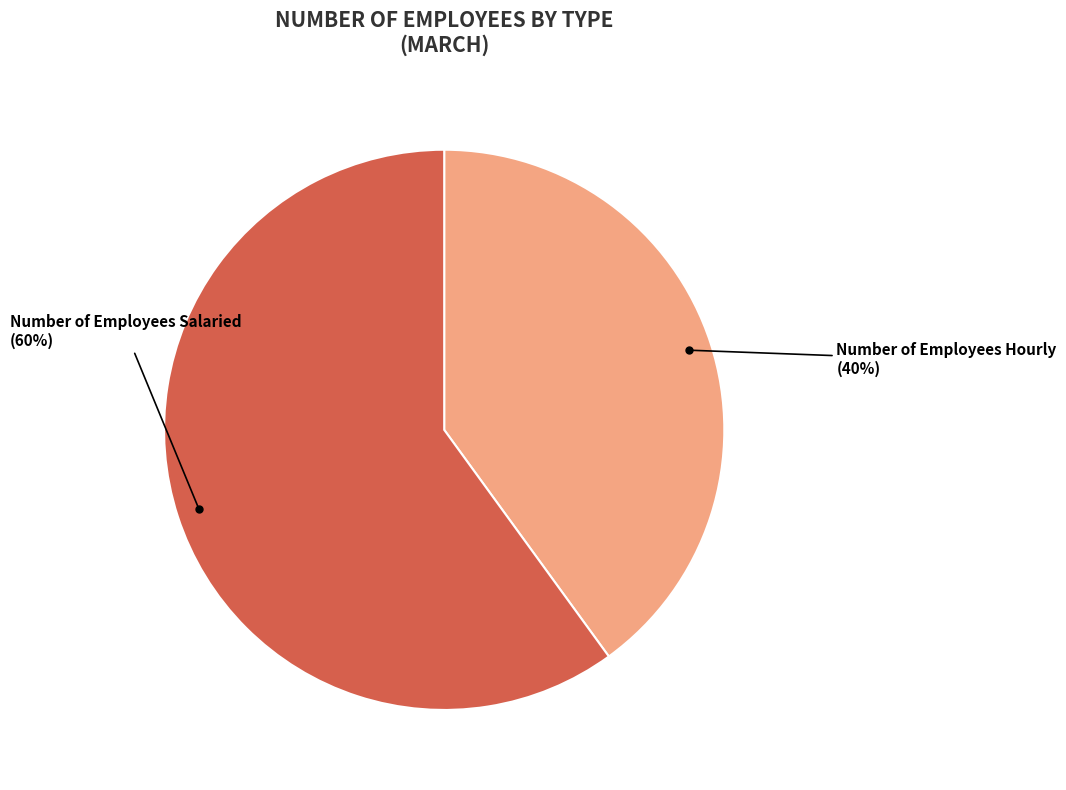

To the nearest percent, what is the average slice percentage?

50%